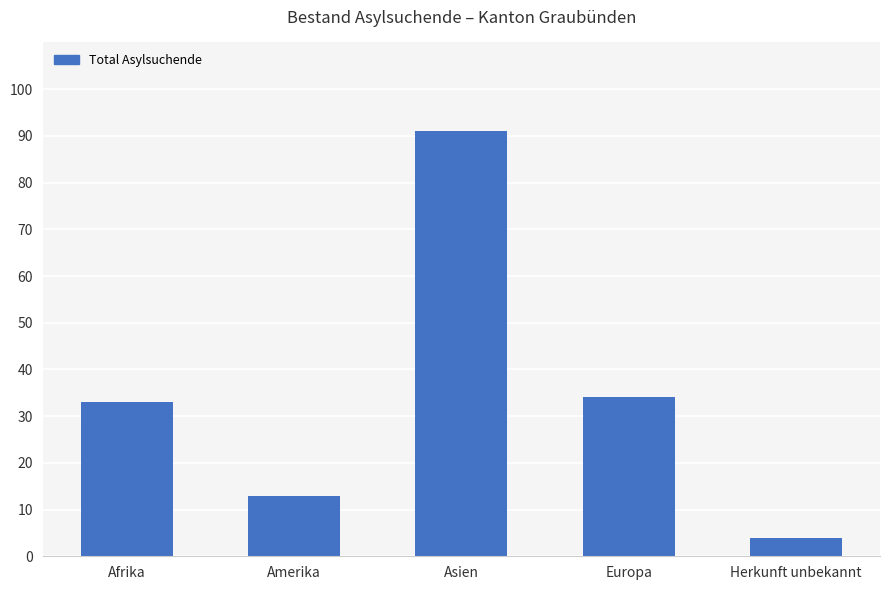

Is it true that the value at Herkunft unbekannt is 4?

True